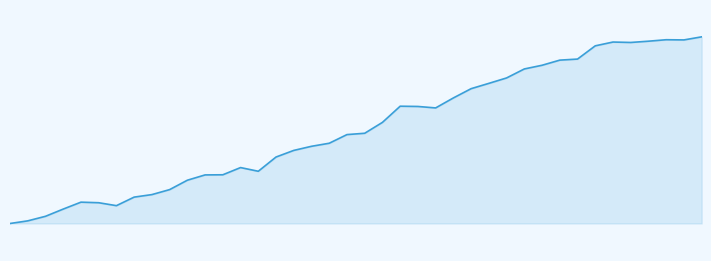

At which label does the data first exceed 98770?

20